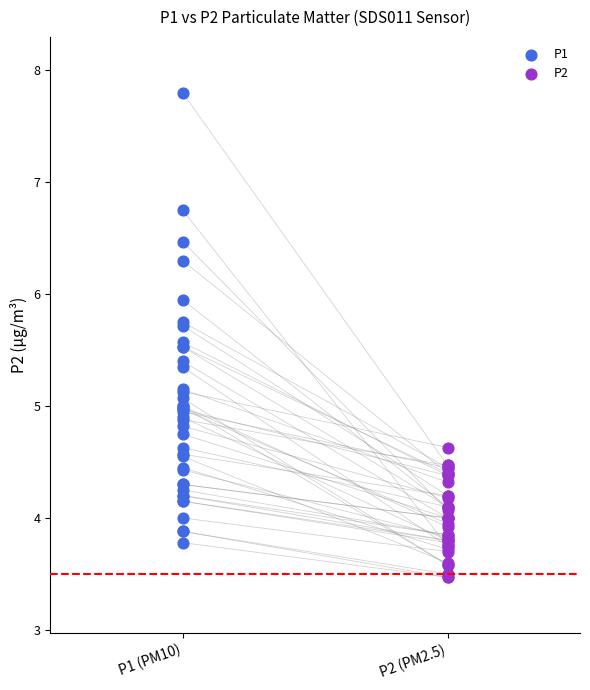

Which series reaches the maximum Y coordinate?

P1